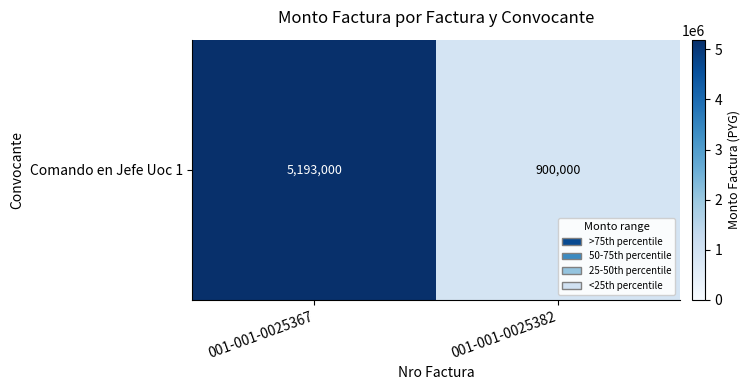

At which label is the value closest to 3046500?

001-001-0025367